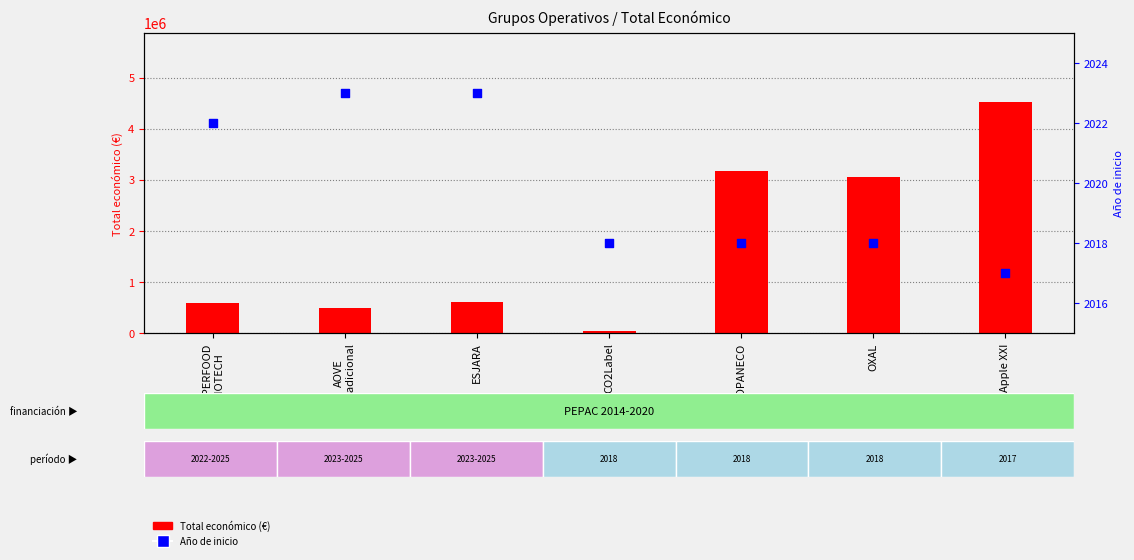

Which series has the largest Y range (max minus min)?

Total económico